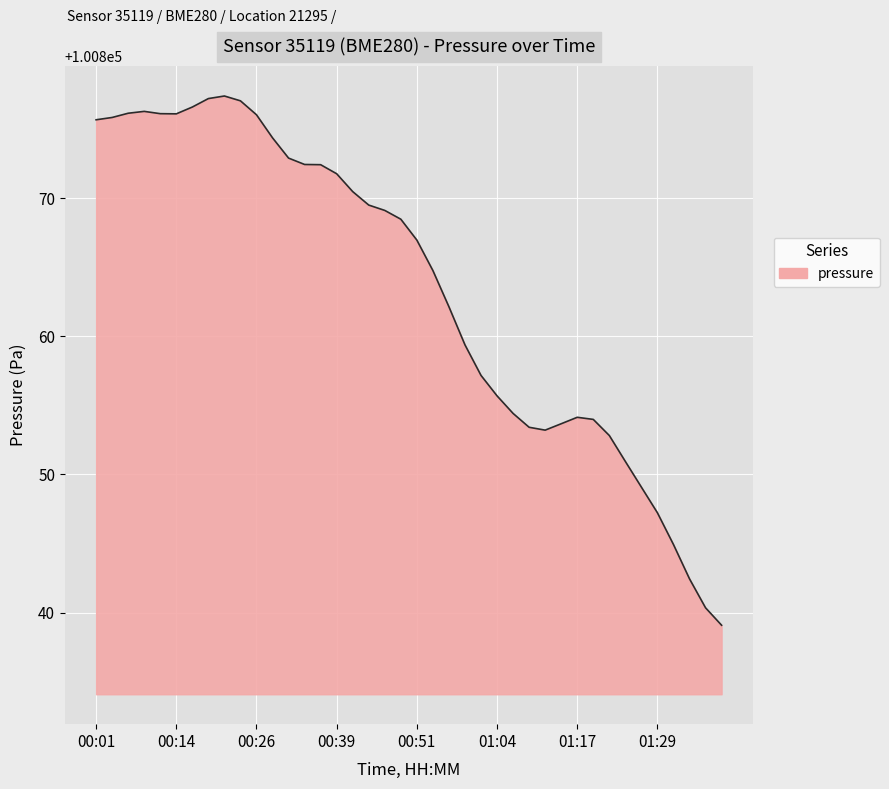

What is the difference between the maximum and minimum values?

38.3